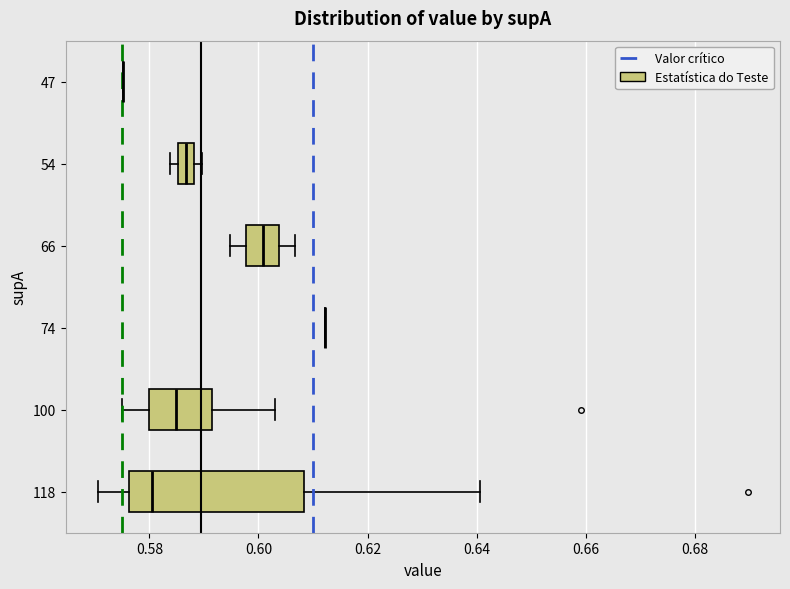

Comparing the boxes themselves (not the whiskers), which one is the widest?

118